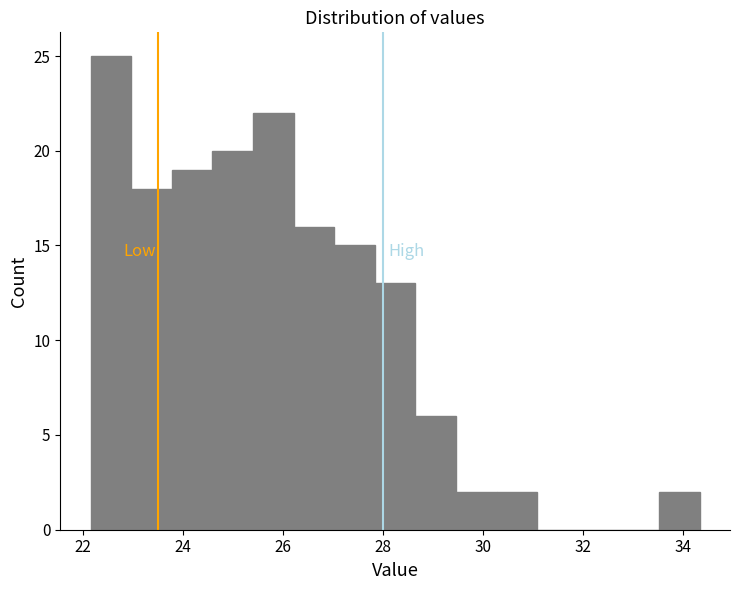

Over which range of the x-axis is the bar tallest?

22.2 to 23.0